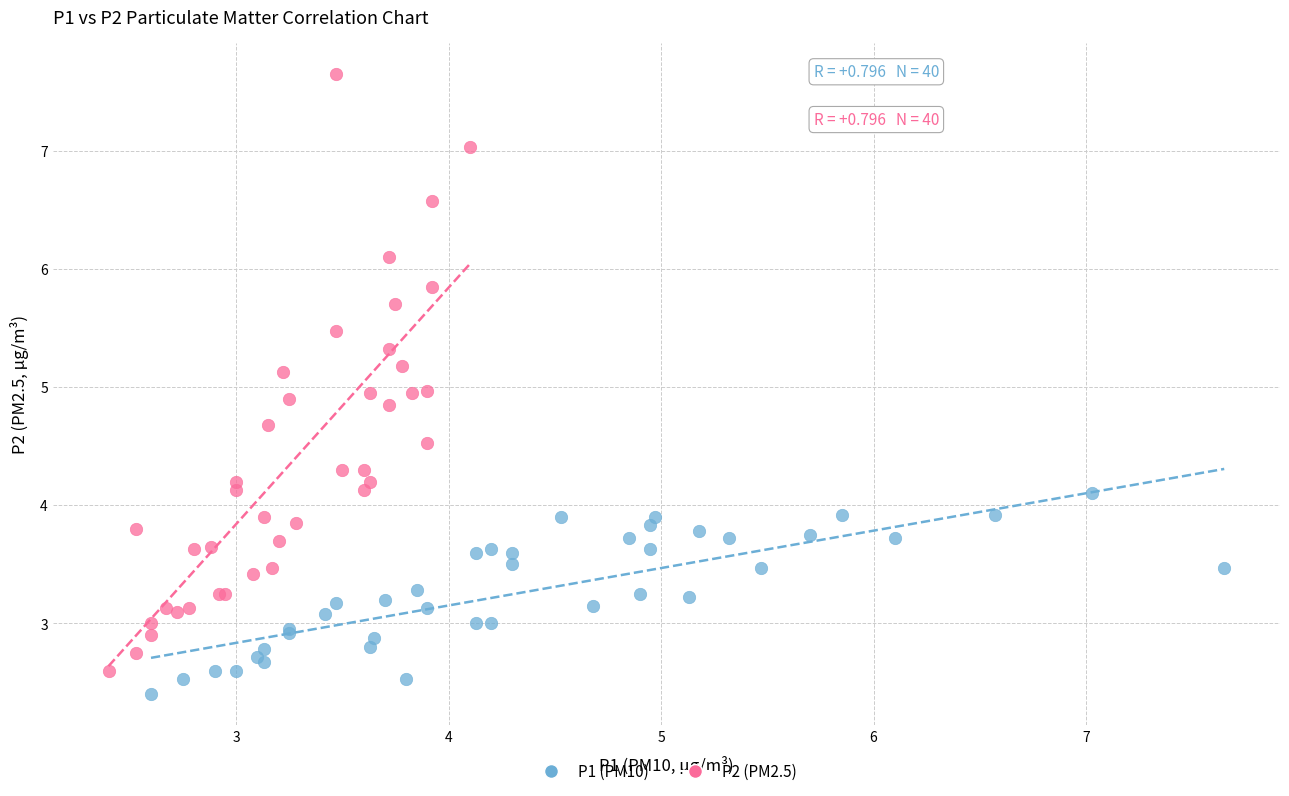

Which series has the widest spread of Y values?

P2 (PM2.5)